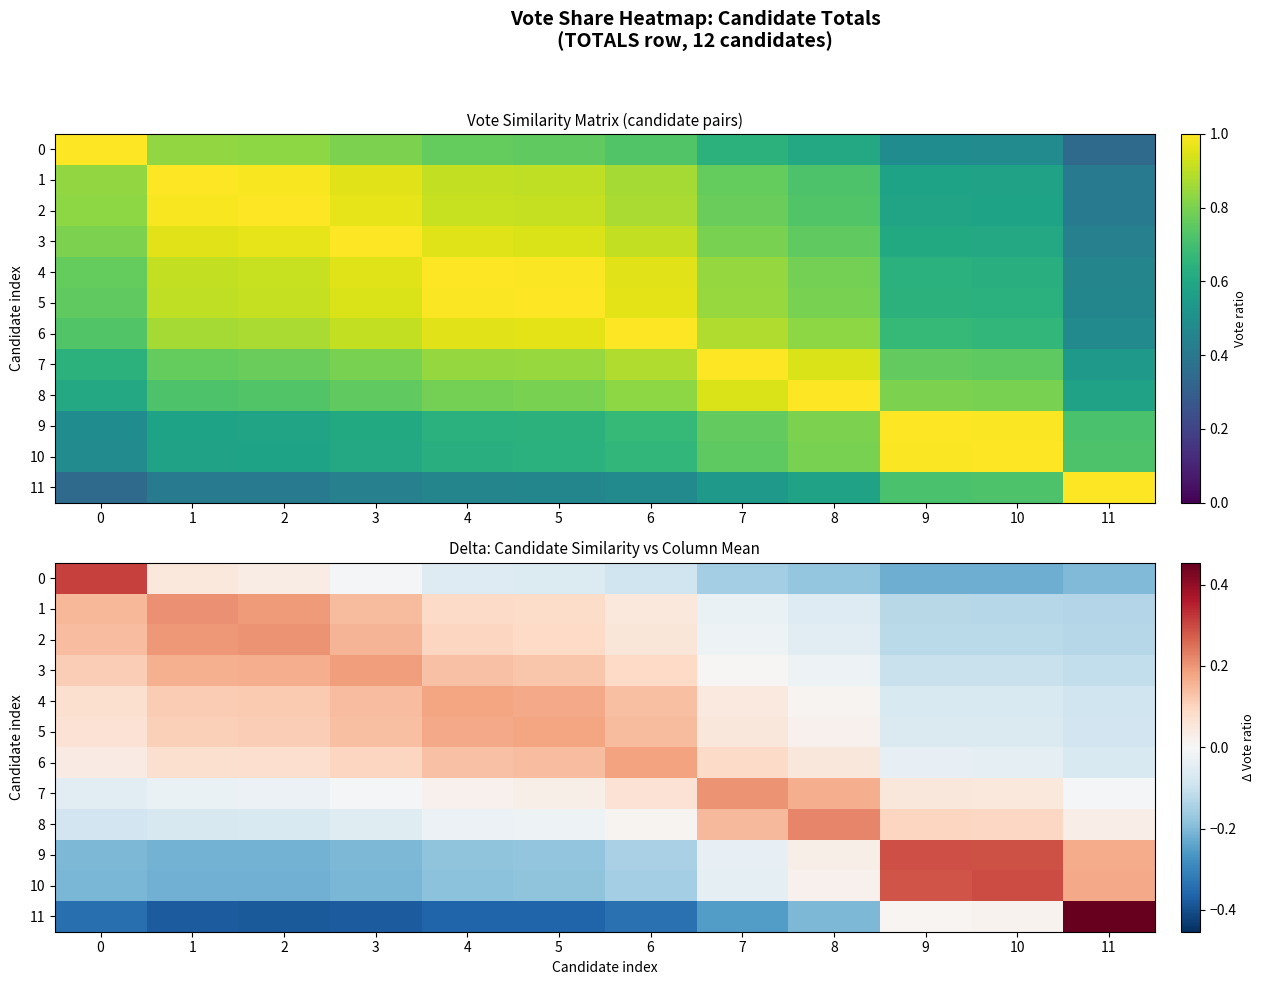

Count the number of categories in the chart.

12